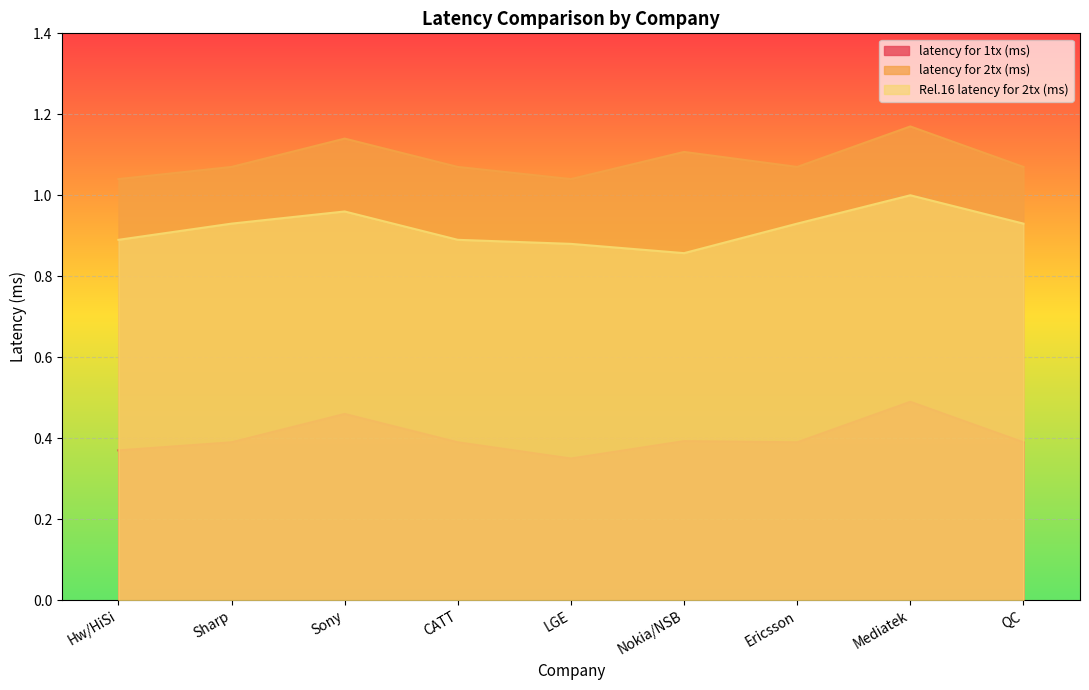

Reading left to right, extract all data points from this chart.

latency for 1tx (ms): 0.4	0.4	0.5	0.4	0.3	0.4	0.4	0.5	0.4
latency for 2tx (ms): 1.0	1.1	1.1	1.1	1.0	1.1	1.1	1.2	1.1
Rel.16 latency for 2tx (ms): 0.9	0.9	1.0	0.9	0.9	0.9	0.9	1.0	0.9